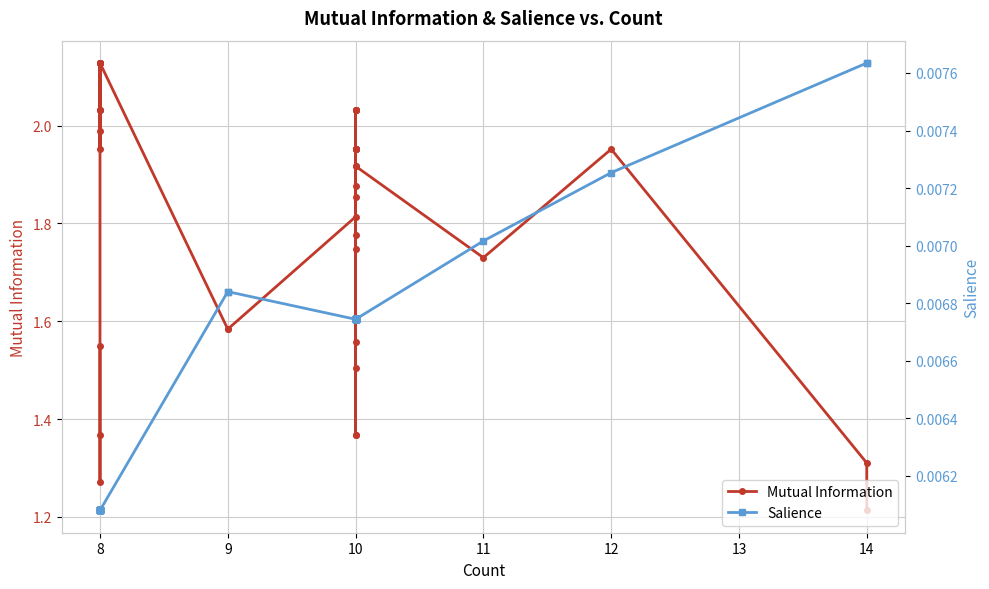

Which series has the largest total across all categories?

Mutual Information